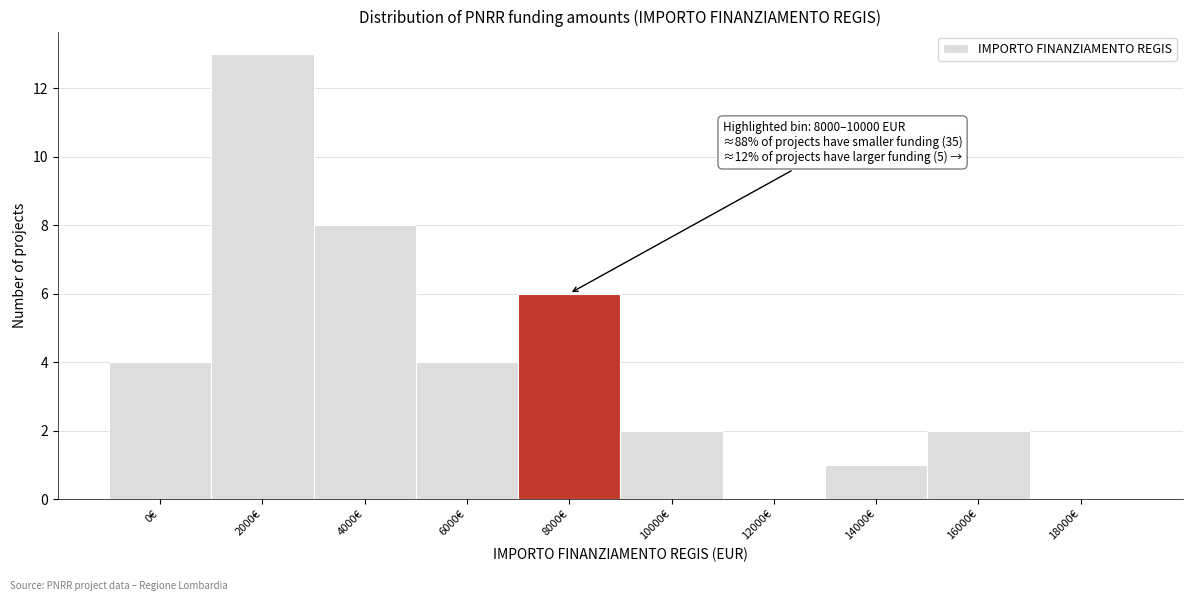

Reading left to right, list all the values displayed in this chart.

0€=4	2000€=13	4000€=8	6000€=4	8000€=6	10000€=2	12000€=0	14000€=1	16000€=2	18000€=0